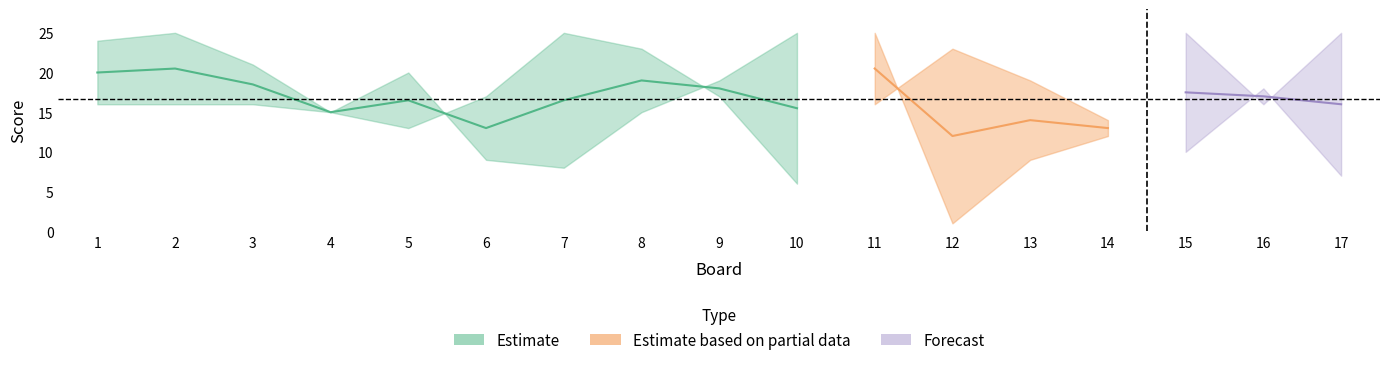

What is the total value across all series at 15?

35